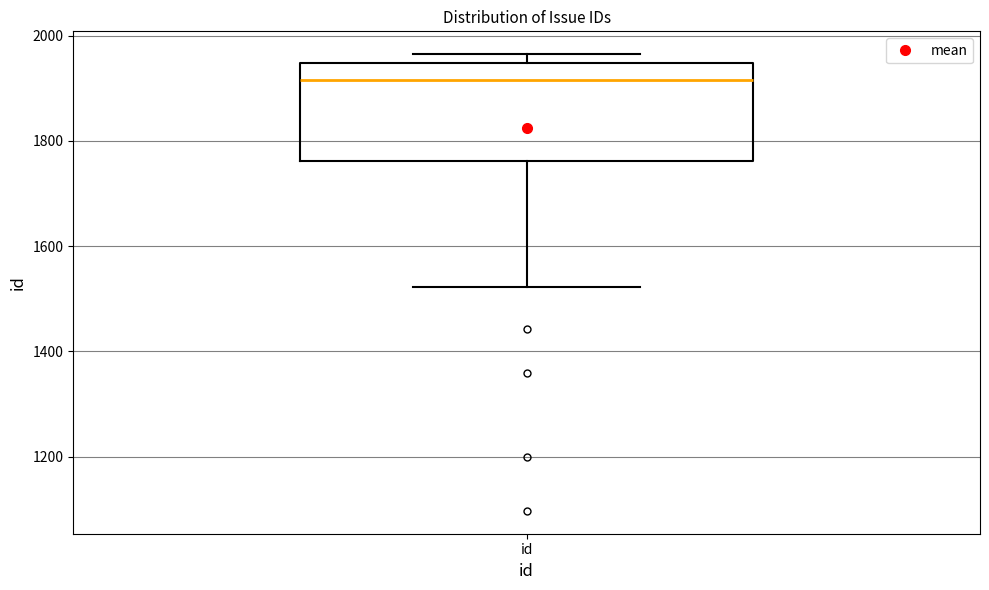

Read this box plot against the y-axis: the position of the median line, the range covered by the box, and the ends of both whiskers. The values are not printed on the chart, so give them approximately, as read against the axis.

median 1920, box 1760 to 1940, whiskers 1520 to 1960